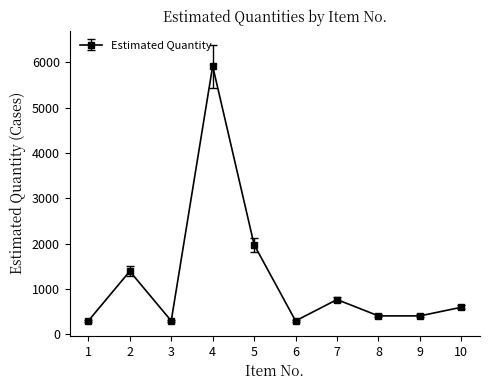

The value at 2 is 742. True or false?

False